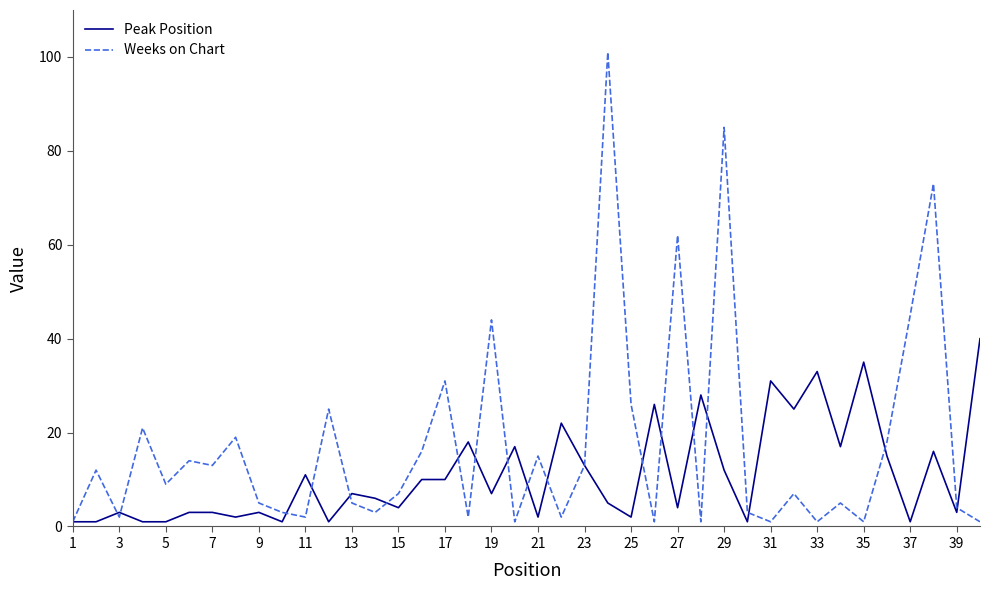

Rank the series by their average value, from lowest to highest.

Peak Position, Weeks on Chart